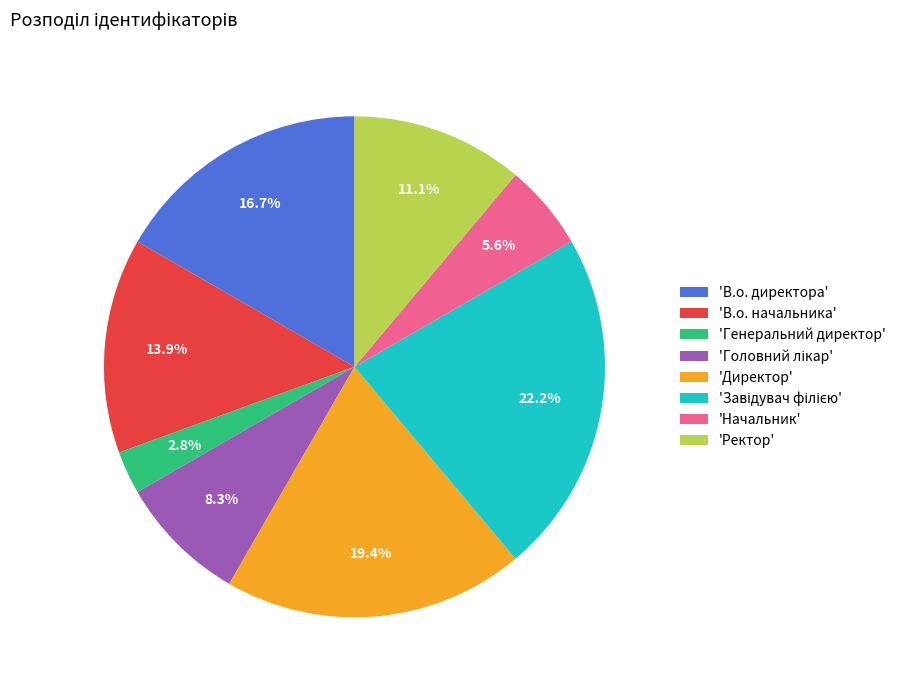

Is the sum of 'Начальник' and 'Директор' greater than half?

No